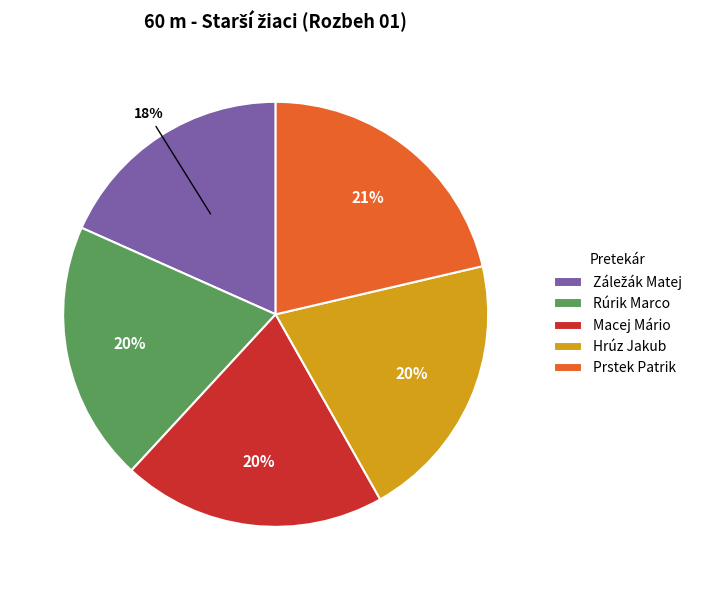

How many slices are in this pie chart?

5